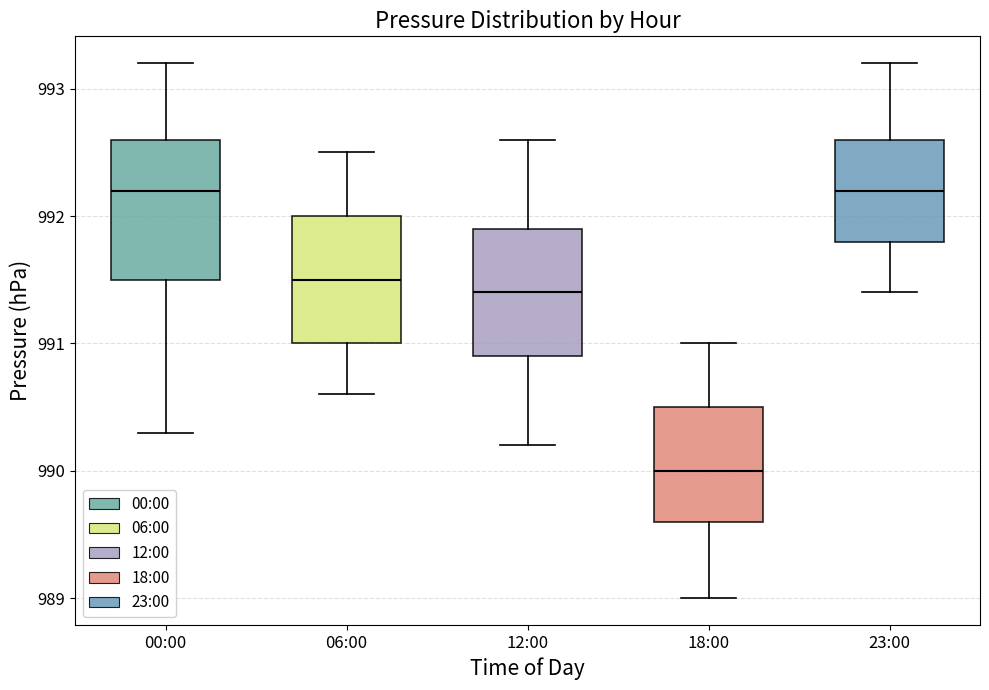

Which box's median line is the lowest?

18:00